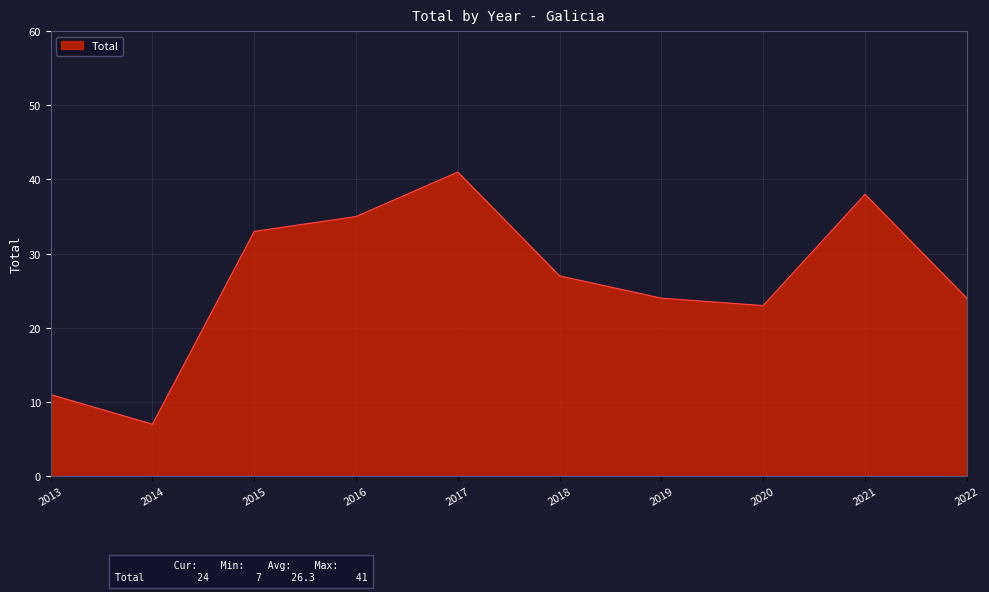

True or false: there are more than 1 points higher than both neighbors.

True